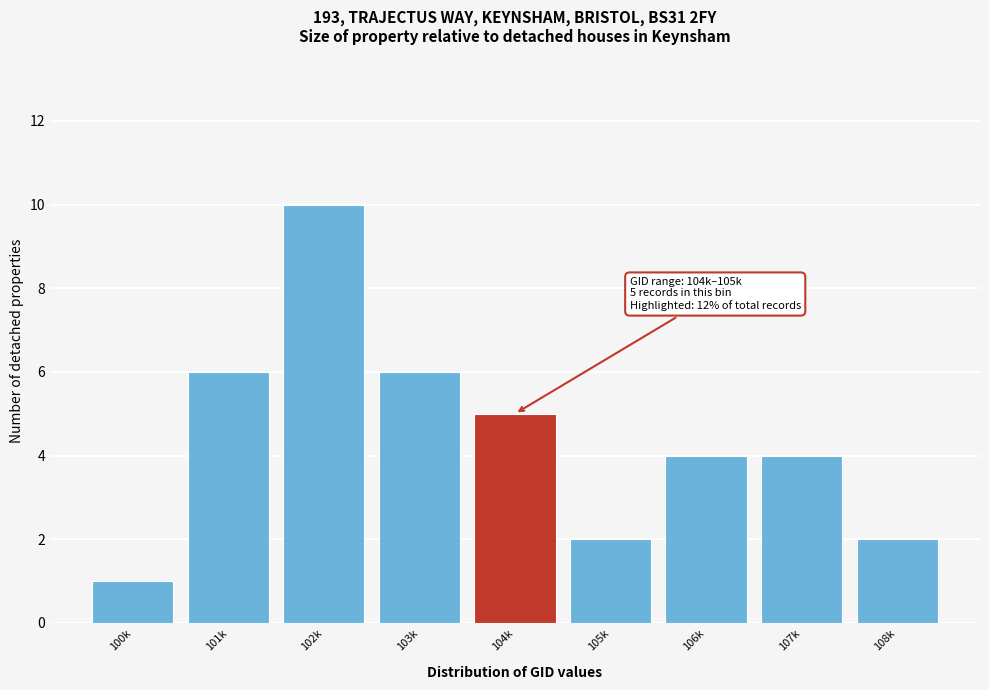

Reading left to right, what are all the values shown in this chart?

100k=1	101k=6	102k=10	103k=6	104k=5	105k=2	106k=4	107k=4	108k=2